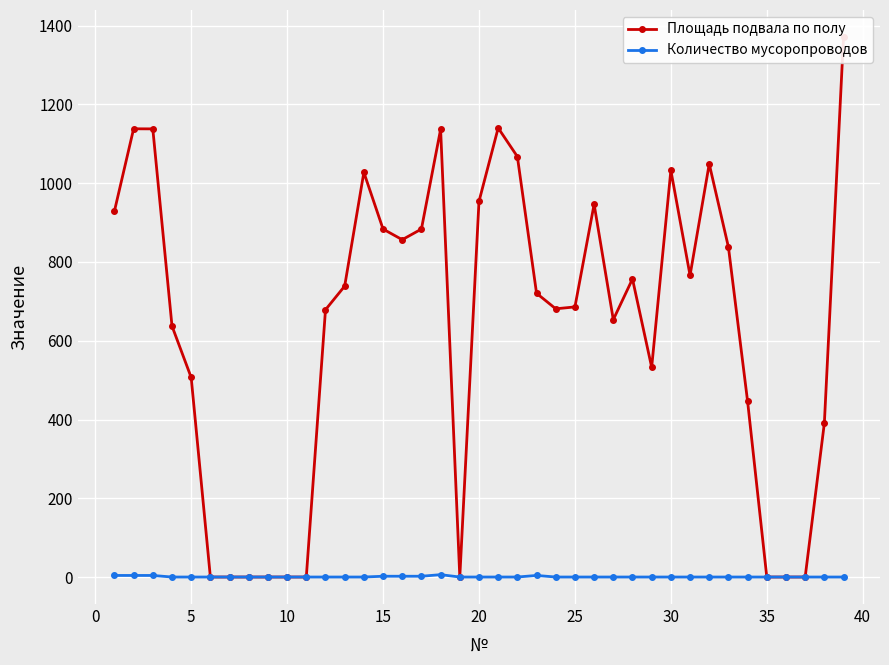

How many values in Количество мусоропроводов are above zero?

8